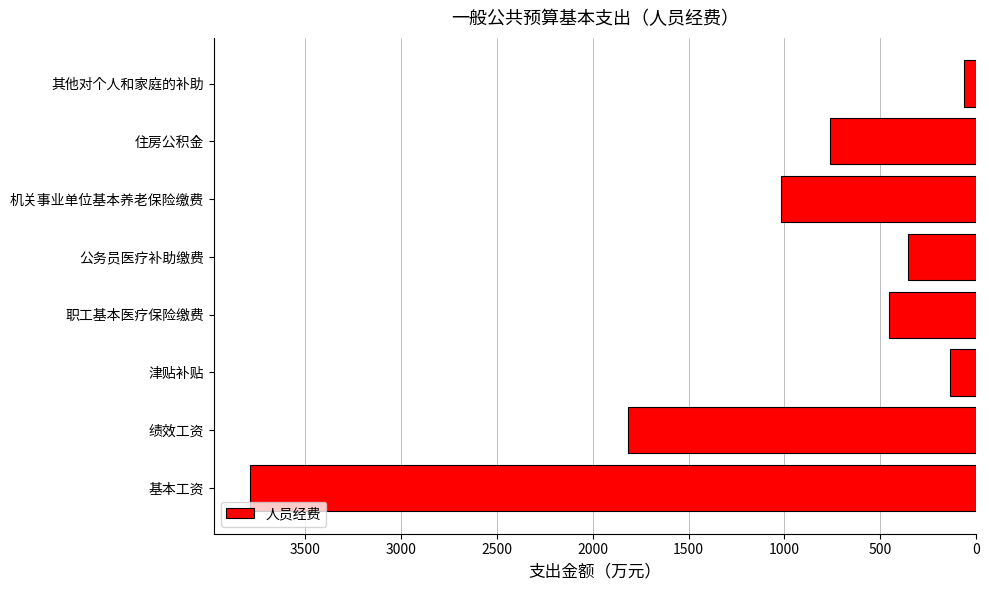

Are the bars horizontal?

Yes